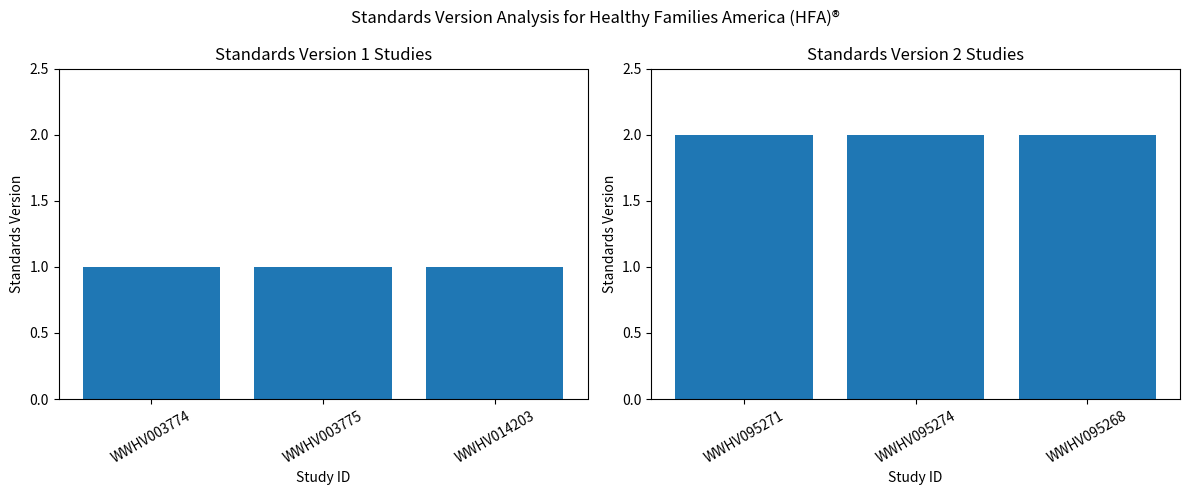

What is the value of the 6th bar from the left?

2